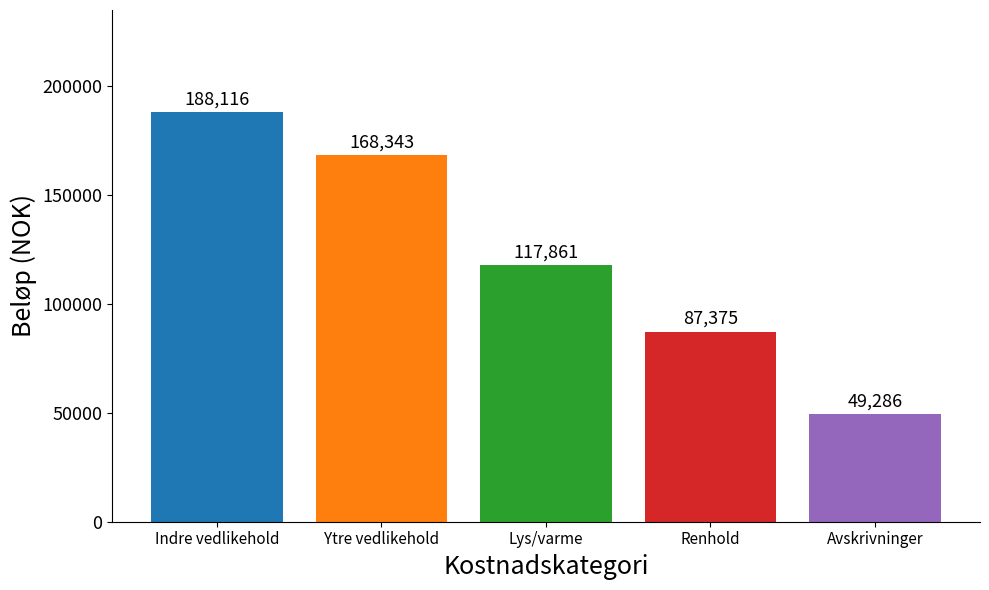

What is the minimum value shown in the chart?

49286.0